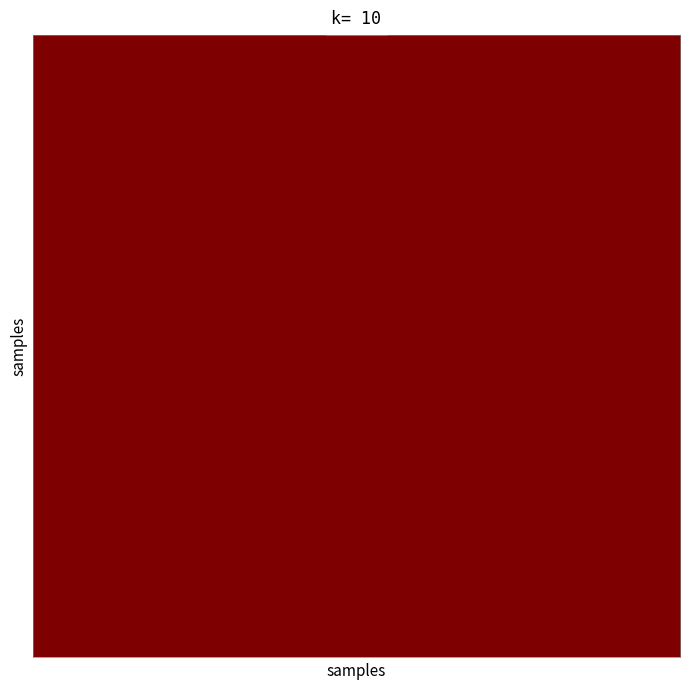

At how many categories does at least one series exceed 0?

22